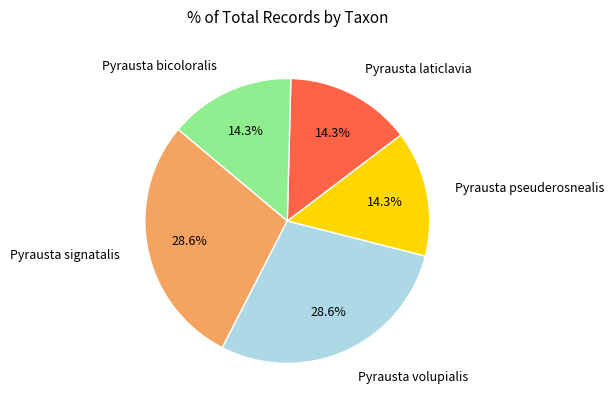

Is there a majority slice in this chart?

No